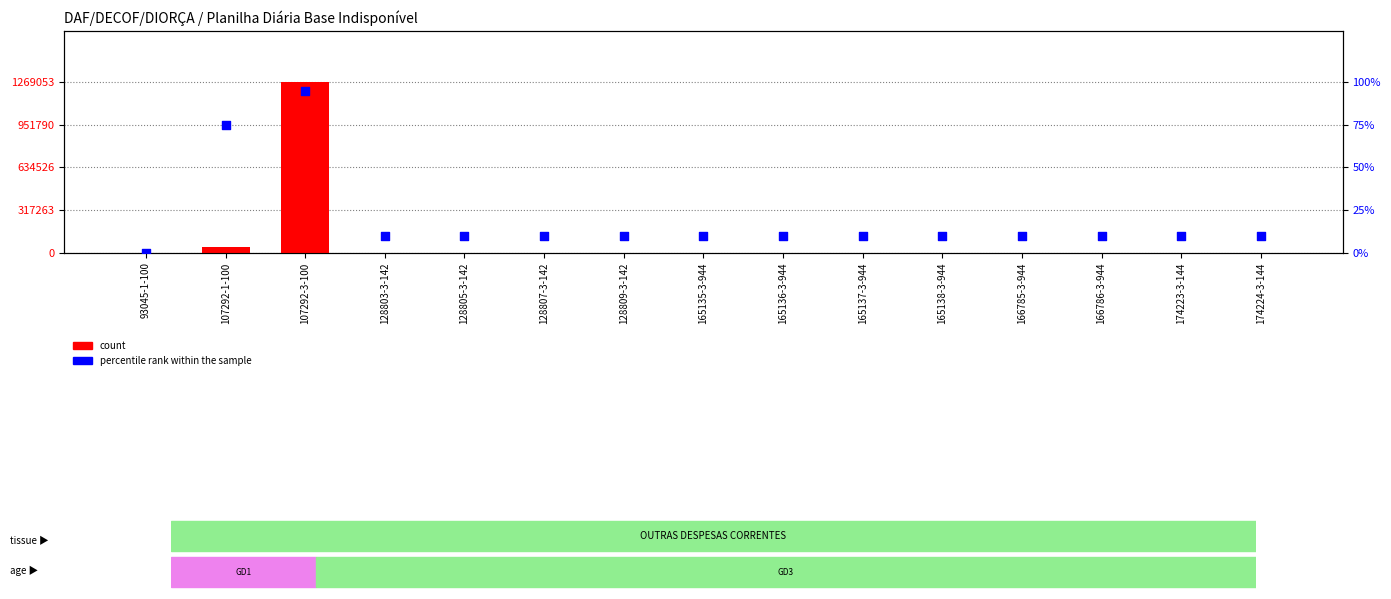

What are all the series names shown in the legend?

count, percentile rank within the sample